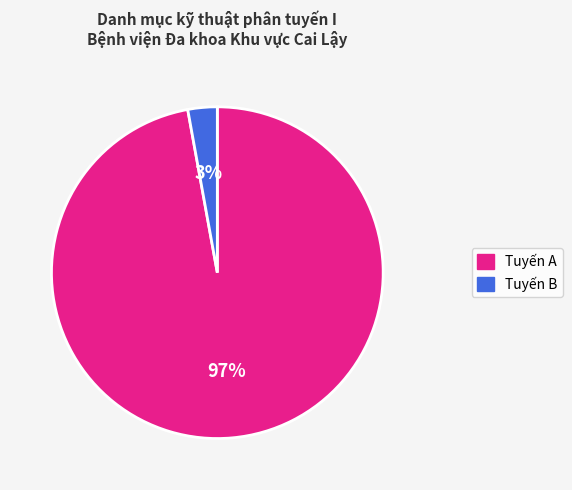

To the nearest percent, what portion does Tuyến A represent?

97%